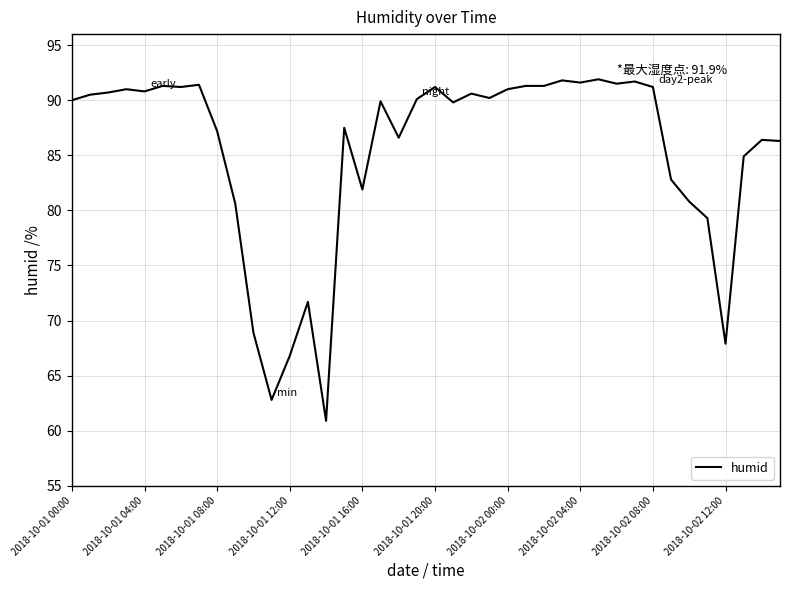

What is the smallest value displayed?

60.9